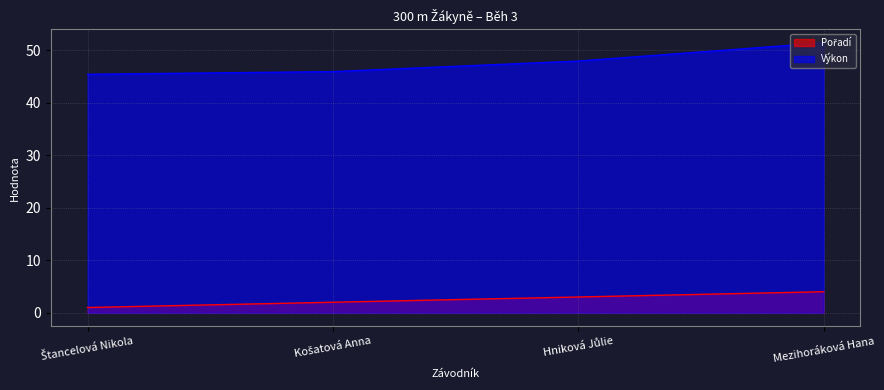

Which category has the highest value in the Pořadí series?

Mezihoráková Hana